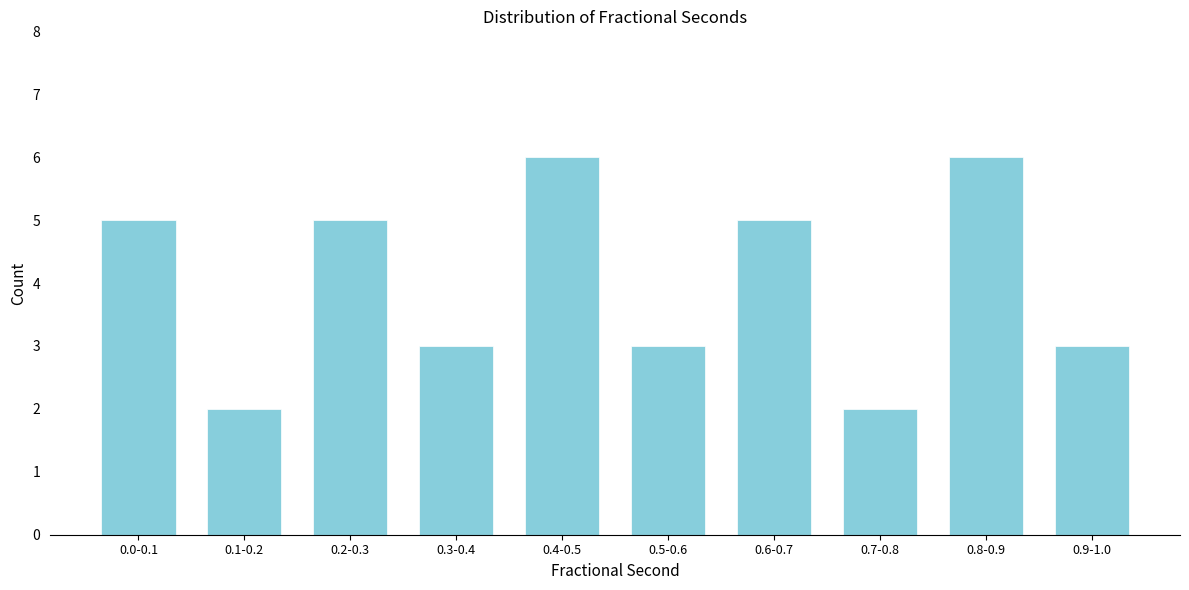

Reading left to right, what are all the values shown in this chart?

0.0-0.1=5	0.1-0.2=2	0.2-0.3=5	0.3-0.4=3	0.4-0.5=6	0.5-0.6=3	0.6-0.7=5	0.7-0.8=2	0.8-0.9=6	0.9-1.0=3